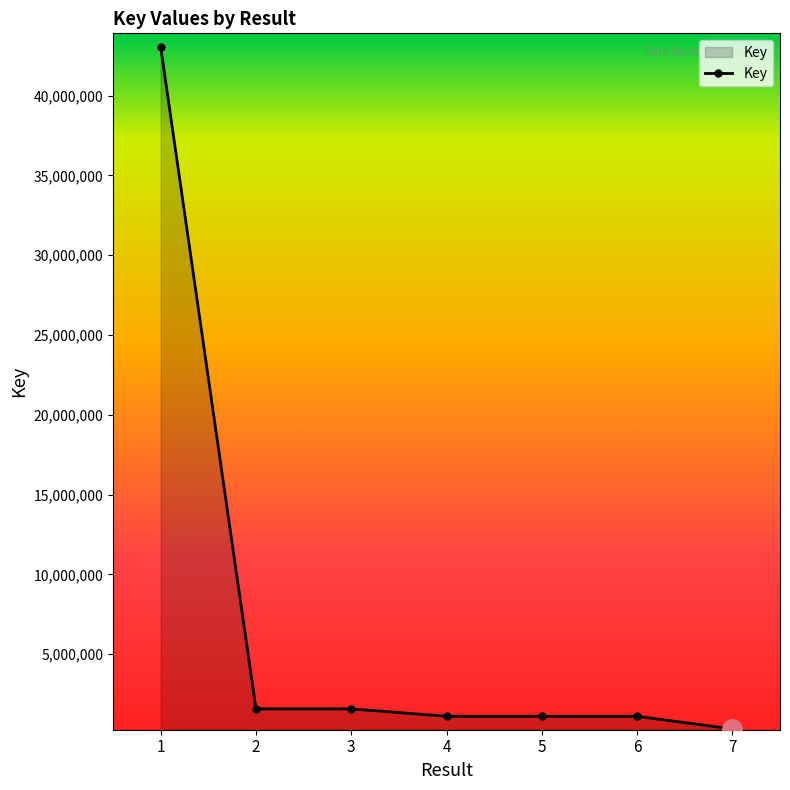

The value at 5 is 1110933. True or false?

True